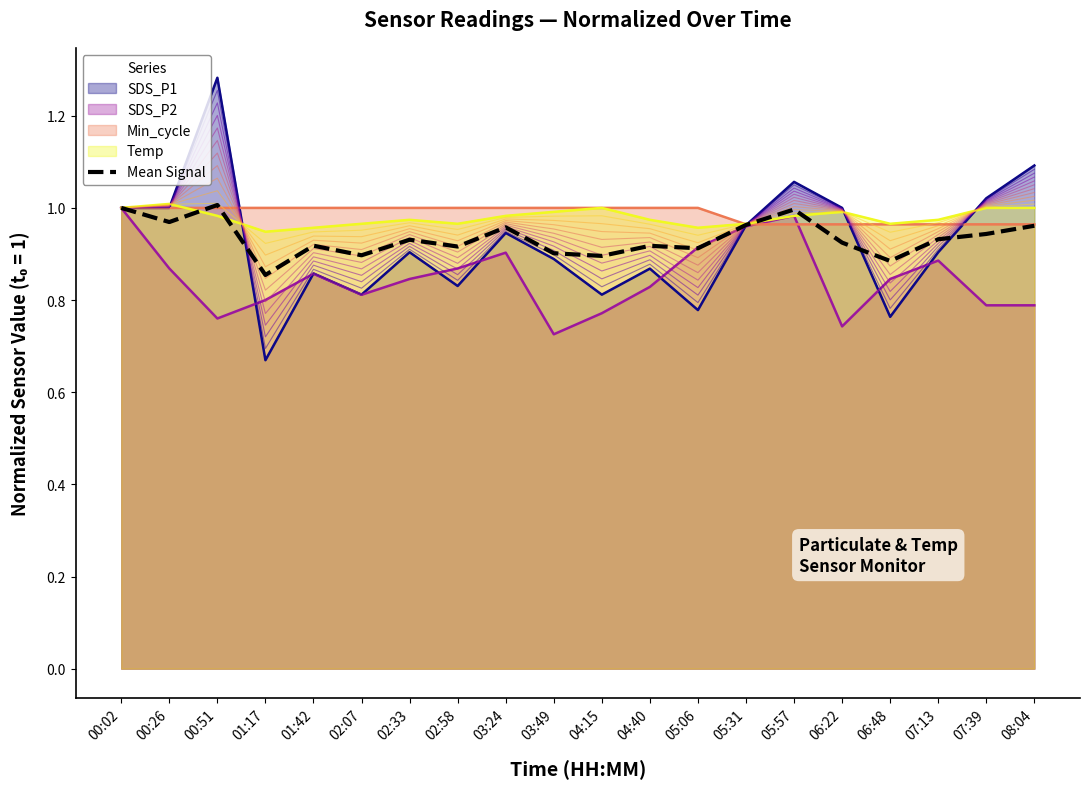

What is the label of the 16th point from the left?

06:22